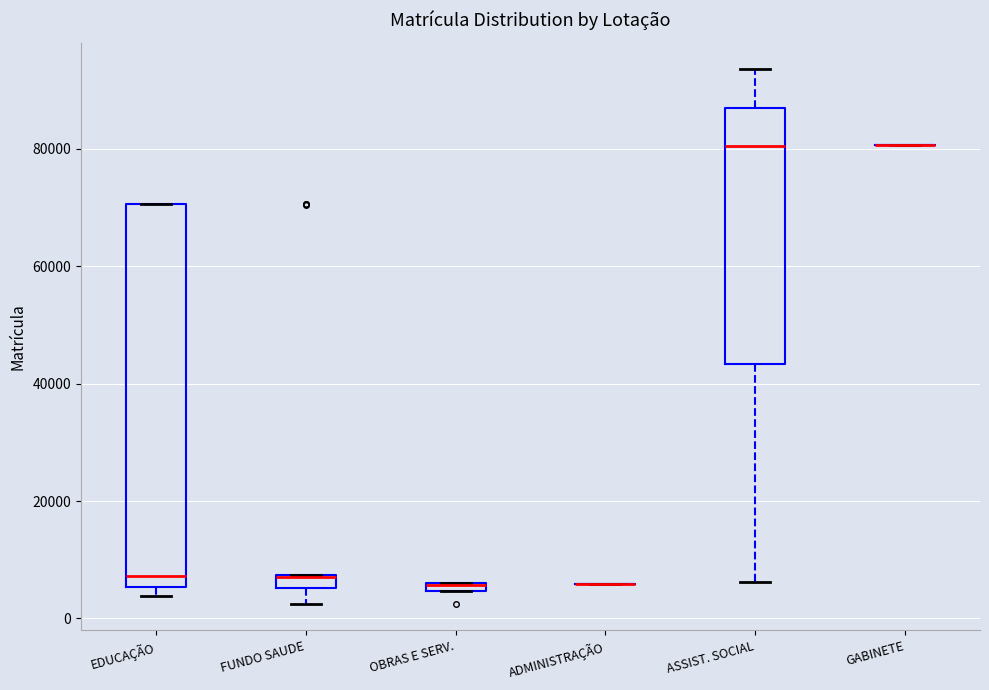

Which box is the tallest, from its lower edge to its upper edge?

EDUCAÇÃO